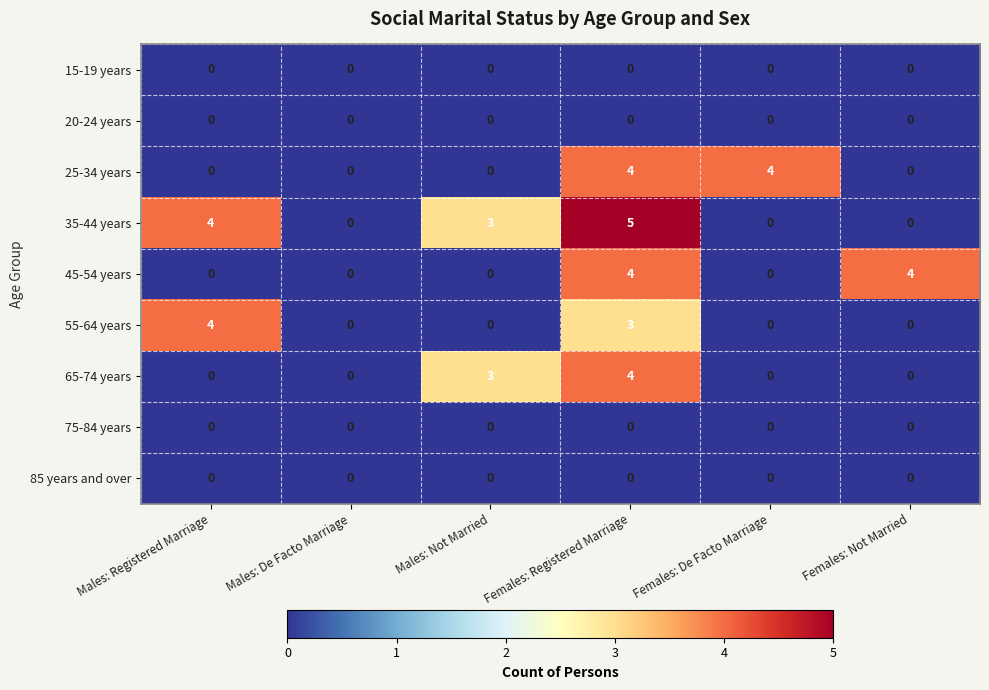

At how many categories does at least one series exceed 1?

5